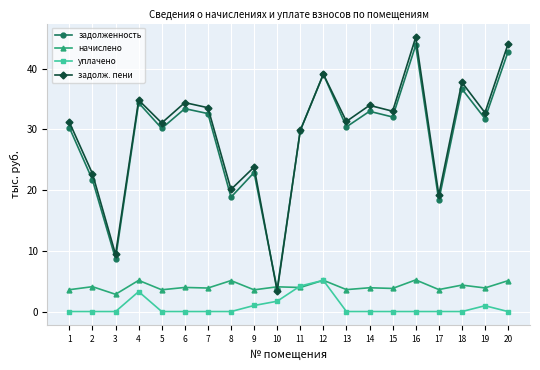

True or false: задолженность and уплачено cross at least once.

False